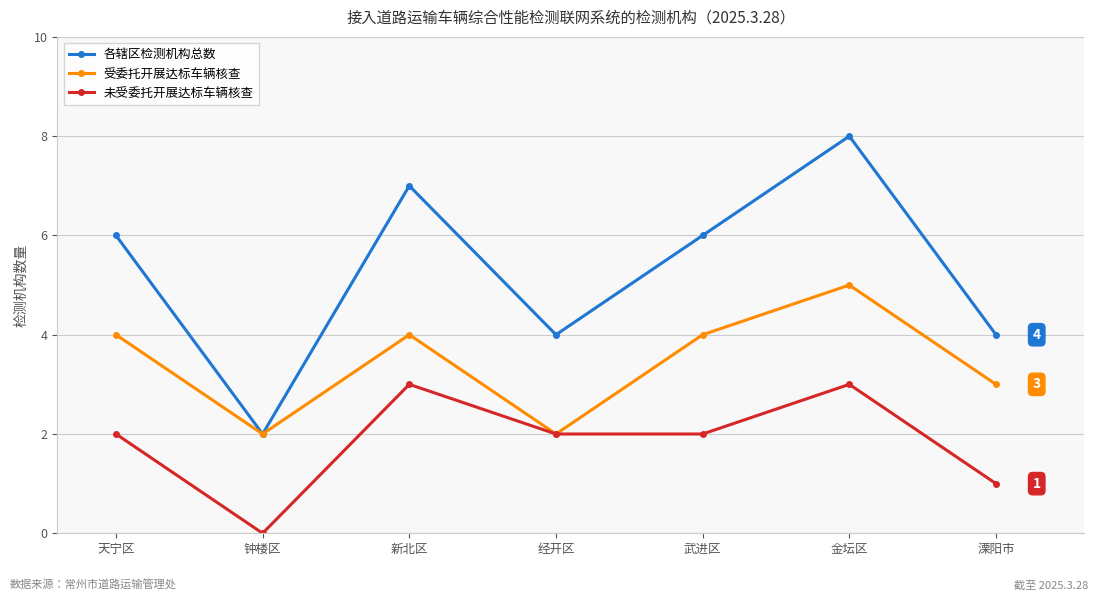

At which category does the chart reach its minimum across all series?

钟楼区